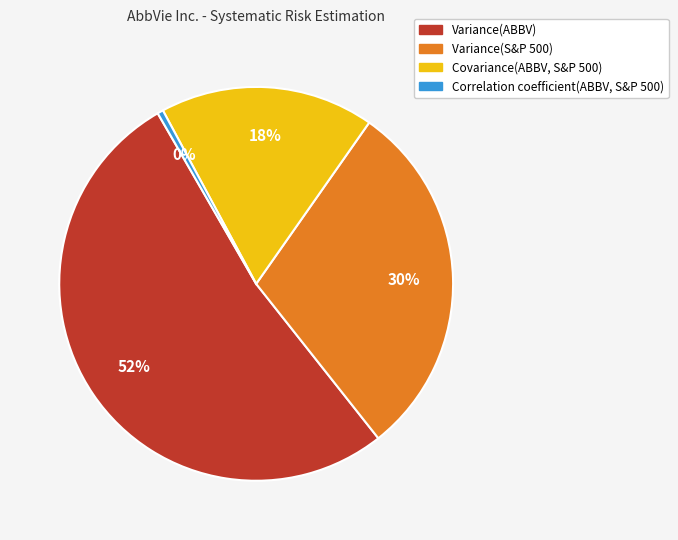

The Variance(S&P 500) slice represents 30% of the pie. True or false?

True